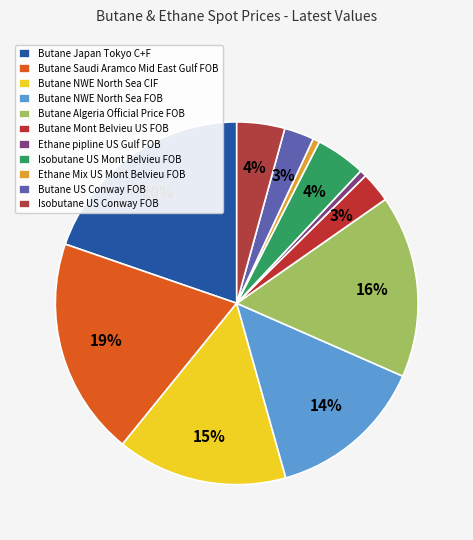

To the nearest percent, what portion does Butane NWE North Sea FOB represent?

14%